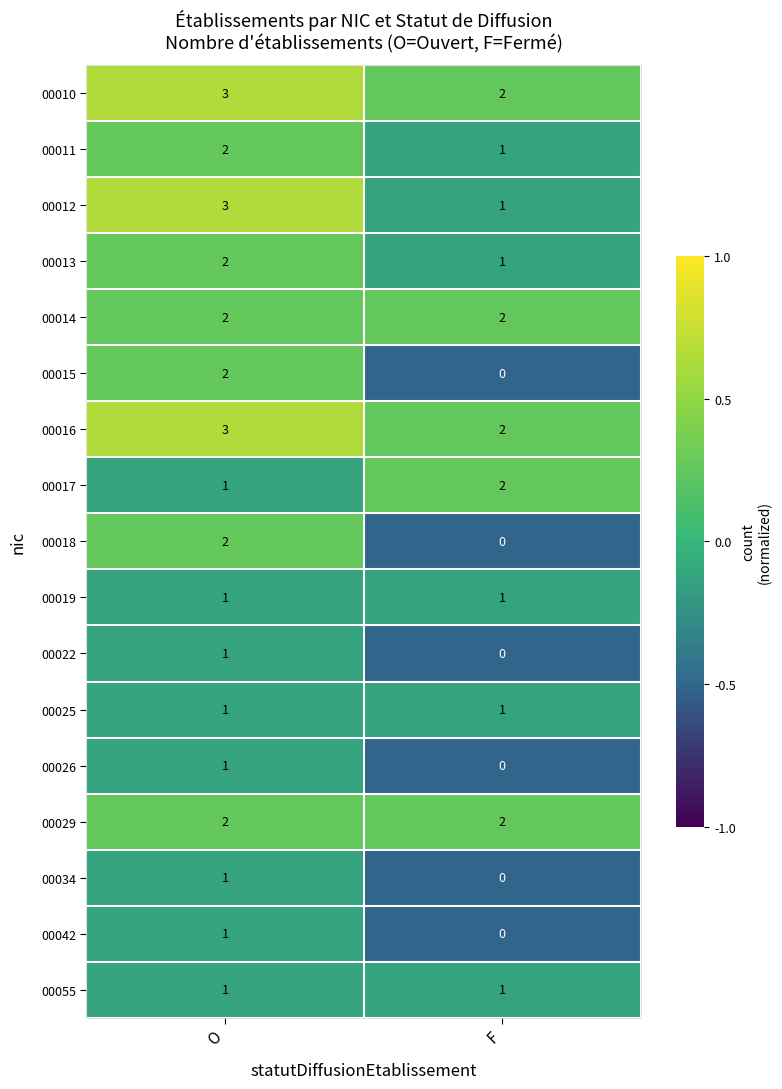

What value does the 00012 series have at O?

3